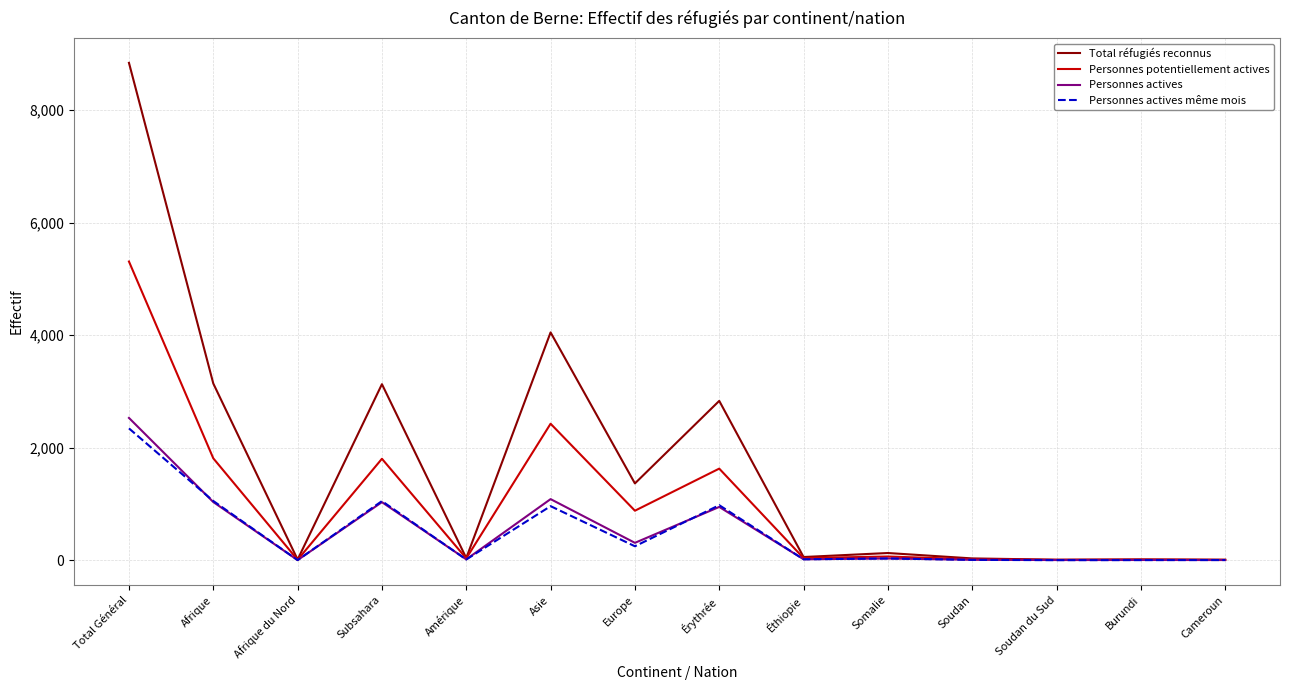

What position from the left is Afrique?

2